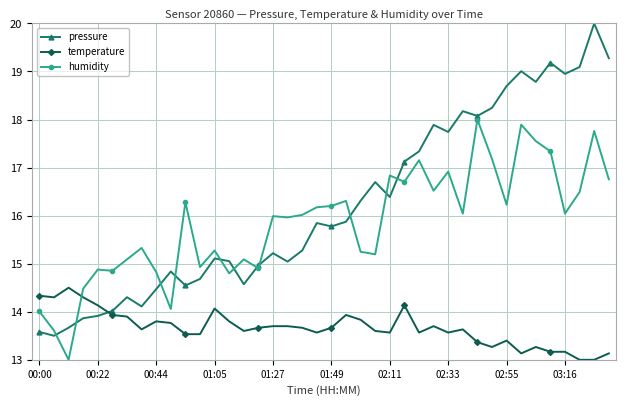

Which series has the largest total across all categories?

pressure